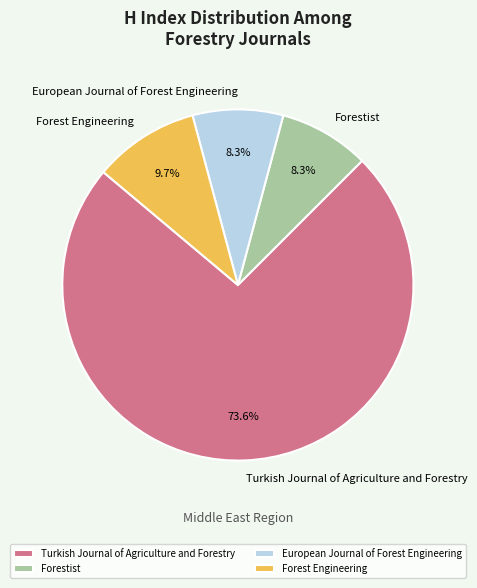

Is Forestist the majority of the pie?

No